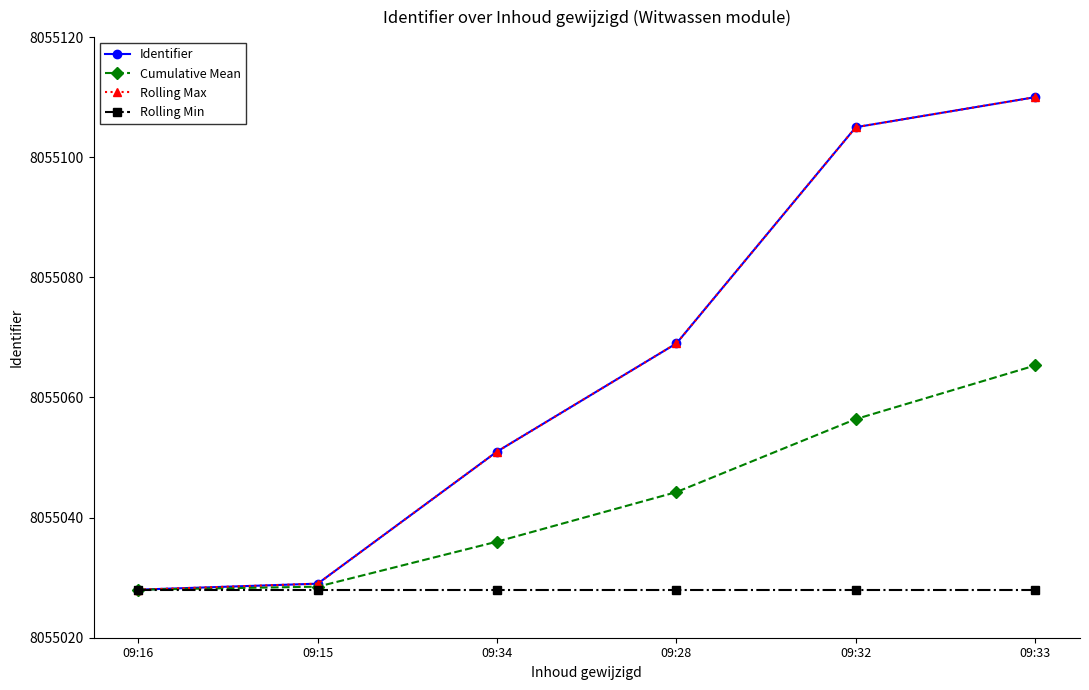

Does the chart have visible grid lines?

No